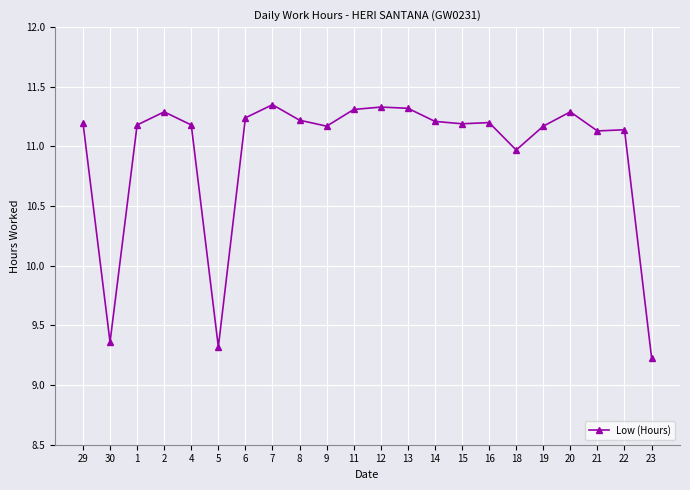

Is it true that the value at 21 is 19.3?

False